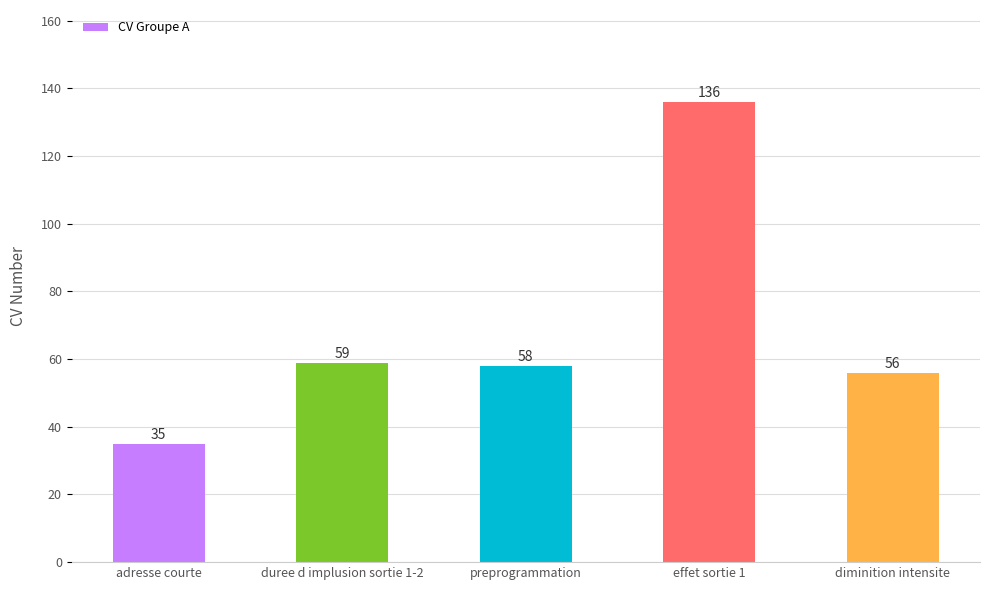

What is the label of the 1st bar from the left?

adresse courte